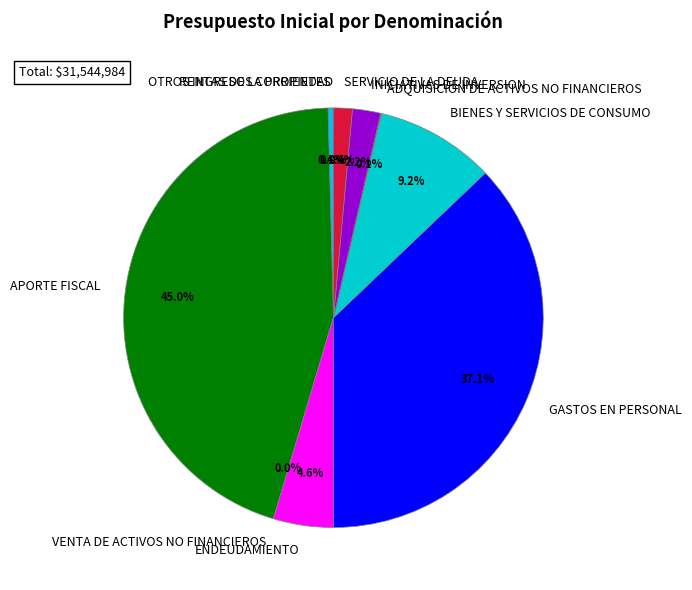

To the nearest percent, what percentage of the pie is BIENES Y SERVICIOS DE CONSUMO?

9%